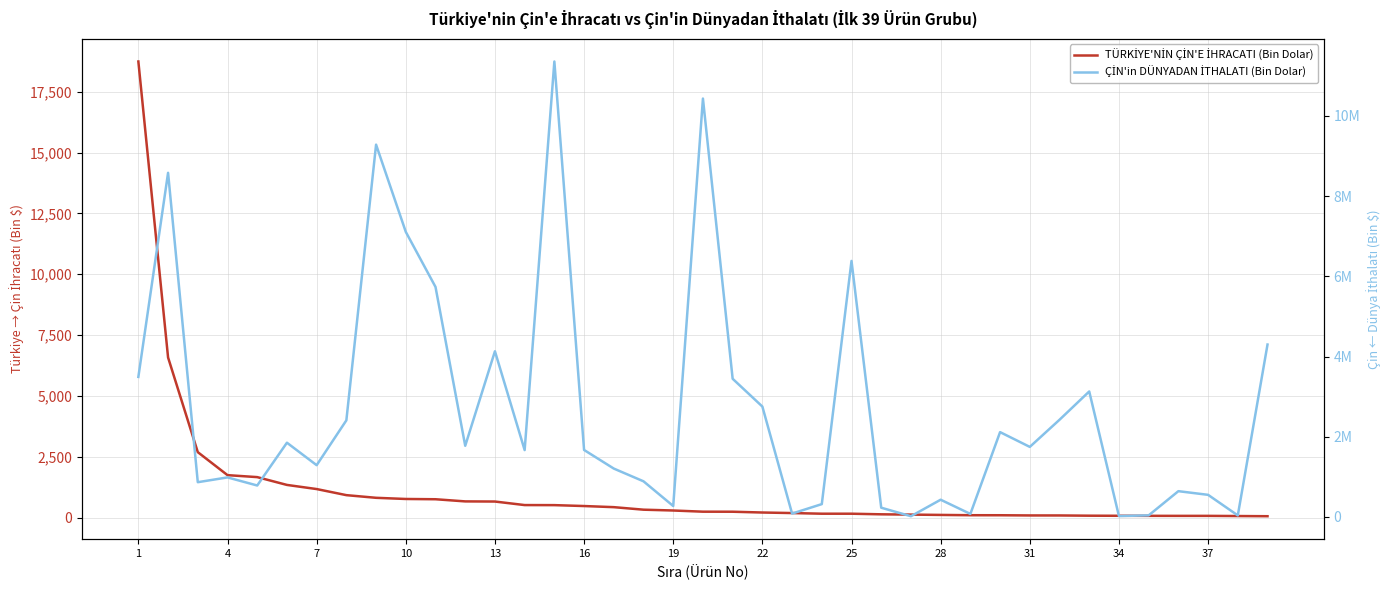

How many interior local peaks does the ÇİN'in DÜNYADAN İTHALATI (Bin Dolar) series have?

12